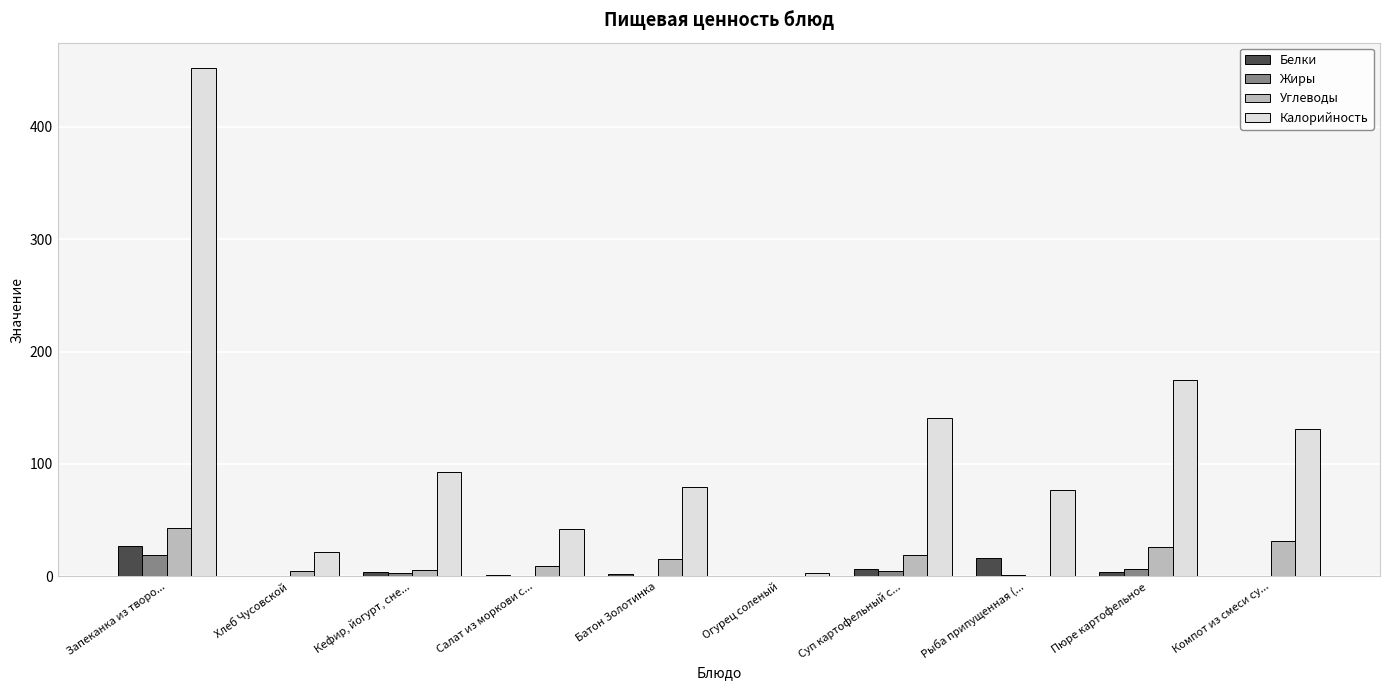

Which series changed the most between Батон Золотинка and Пюре картофельное?

Калорийность